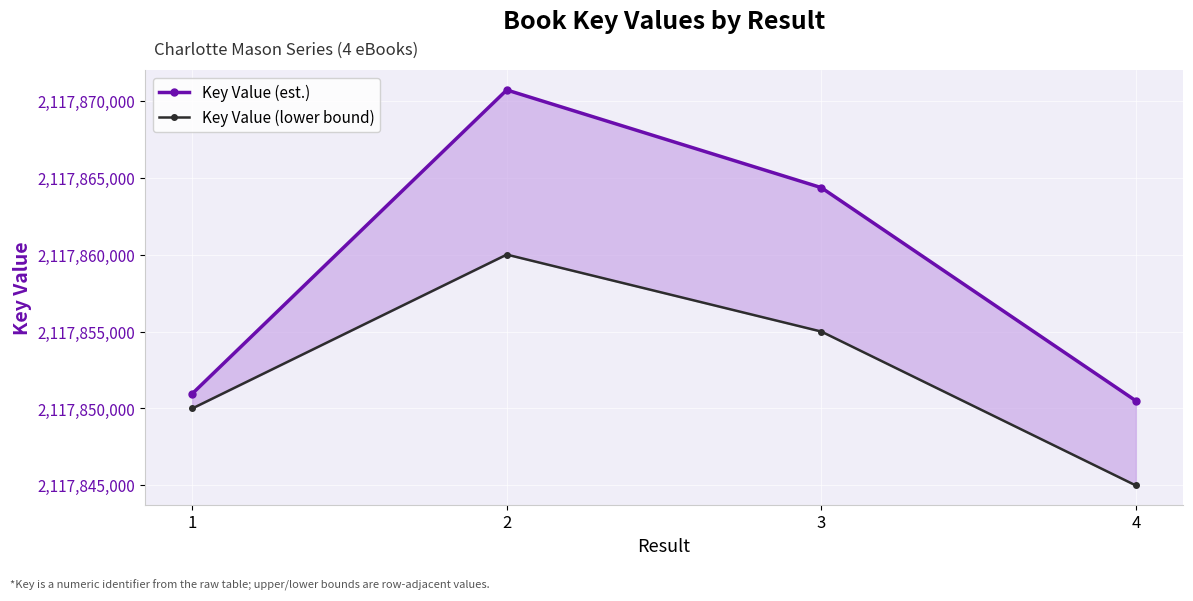

Reading left to right, list all the values displayed in this chart.

Key Value (est.): 2117850959	2117870697	2117864351	2117850502
Key Value (lower bound): 2117850000	2117860000	2117855000	2117845000